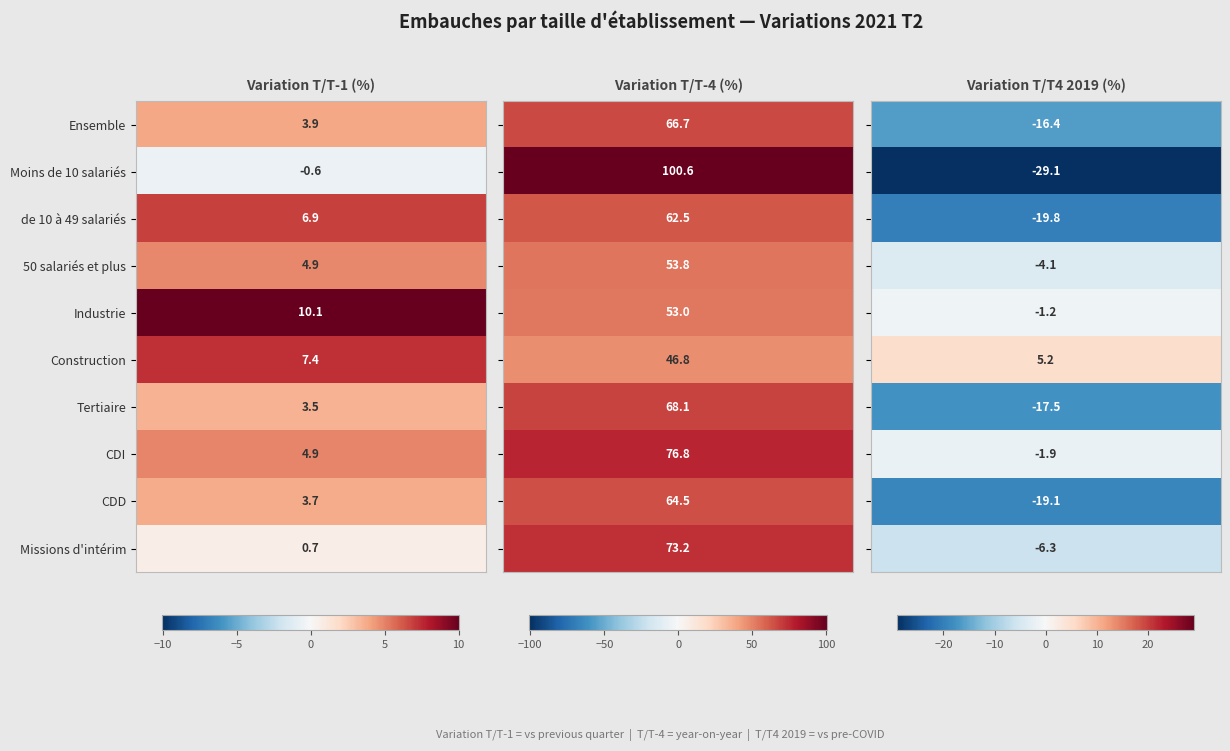

How many data points in 50 salariés et plus are above 4?

2